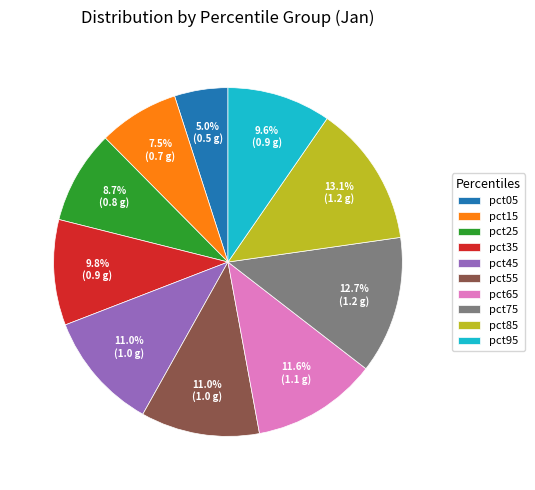

What percentage is the pct85 slice, to the nearest percent?

13%